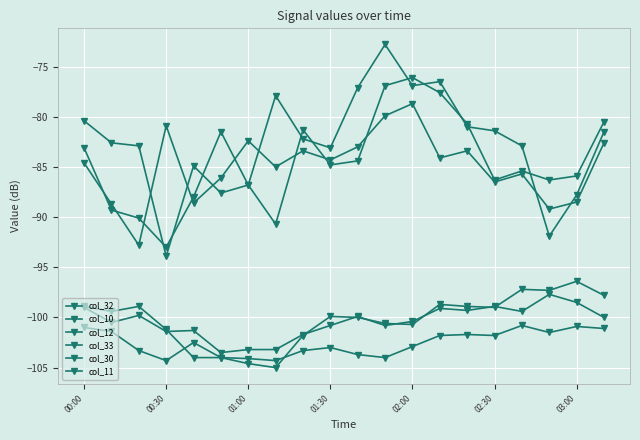

How many series are shown in this chart?

6